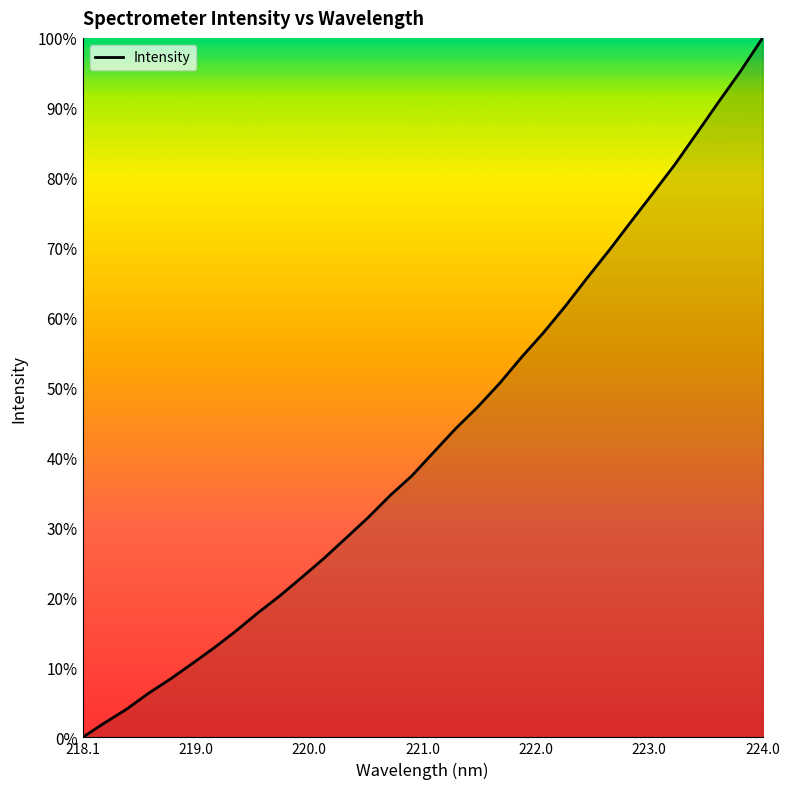

What is the maximum value shown in the chart?

100.0